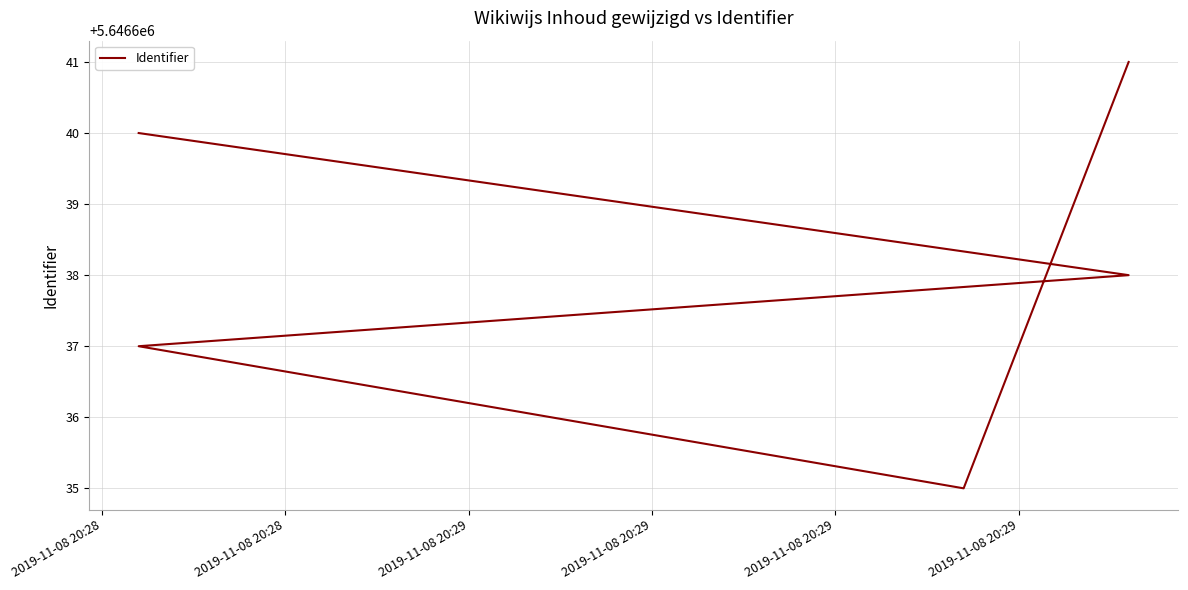

What is the ratio of the value at 2019-11-08 20:28 to the value at 2019-11-08 20:29?

1.0